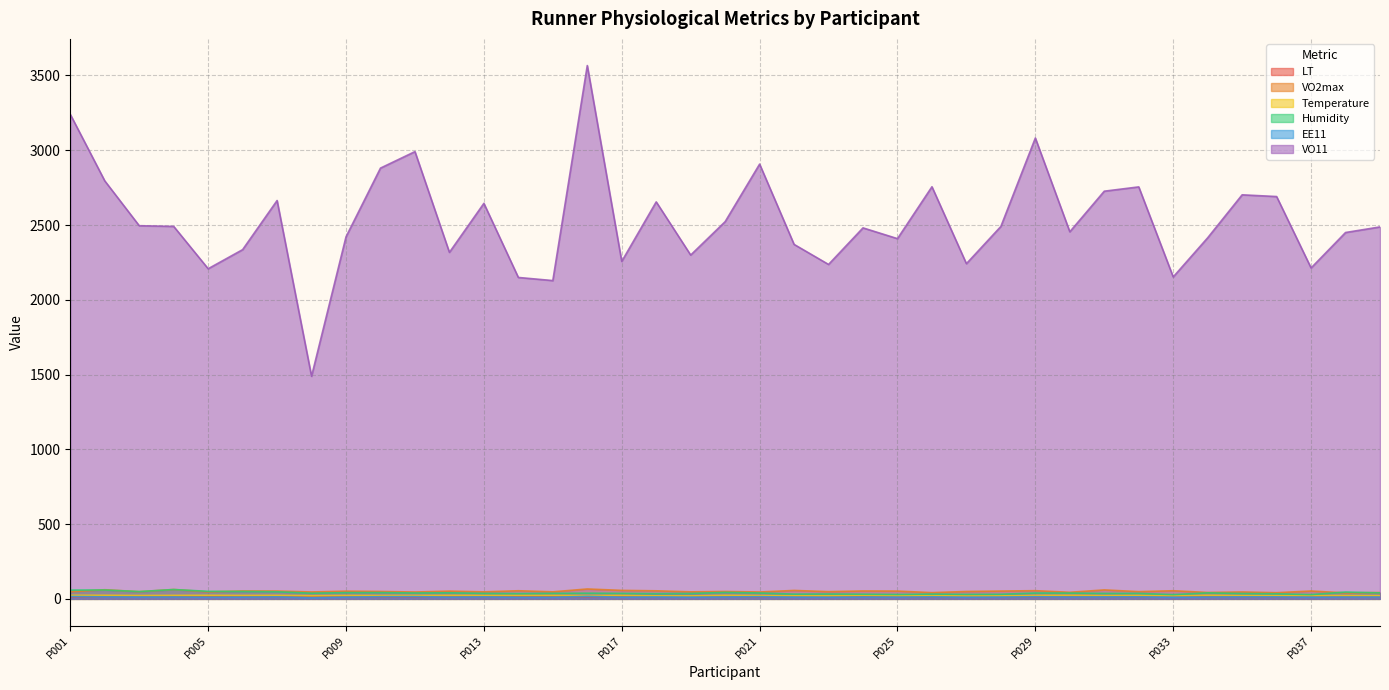

Rank the categories by LT value from highest to lowest.

P033, P003, P027, P022, P018, P006, P024, P017, P019, P020, P037, P009, P002, P030, P012, P031, P016, P004, P007, P028, P014, P039, P035, P013, P034, P023, P015, P026, P032, P021, P005, P010, P025, P011, P036, P008, P029, P038, P001